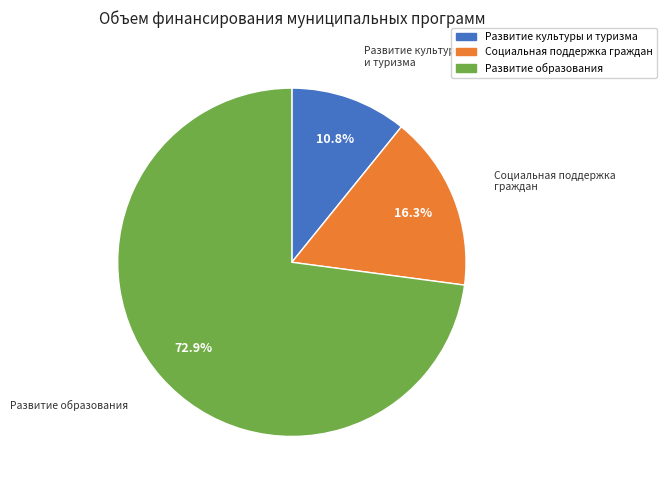

Between Социальная поддержка граждан and Развитие культуры и туризма, which is larger?

Социальная поддержка граждан